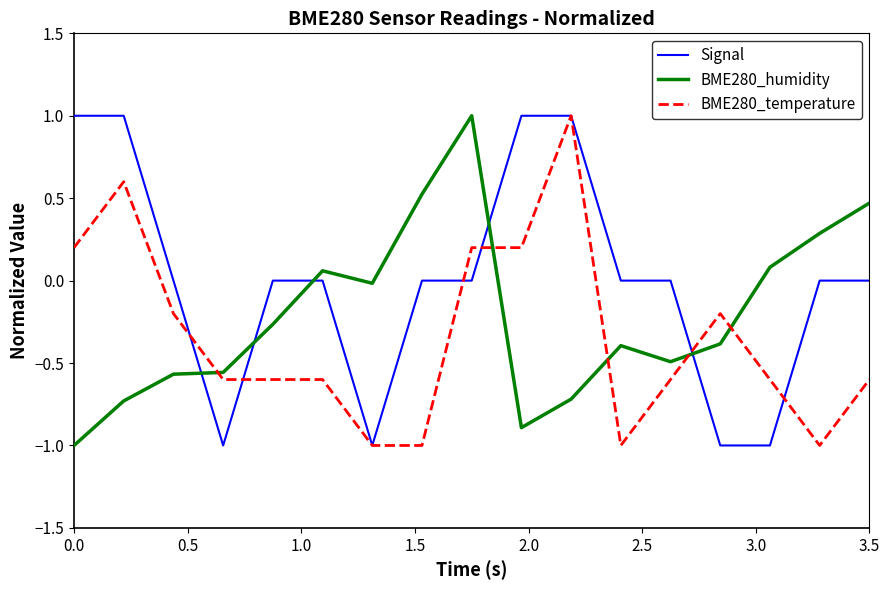

Rank the series by their average value, from lowest to highest.

BME280_temperature, BME280_humidity, Signal